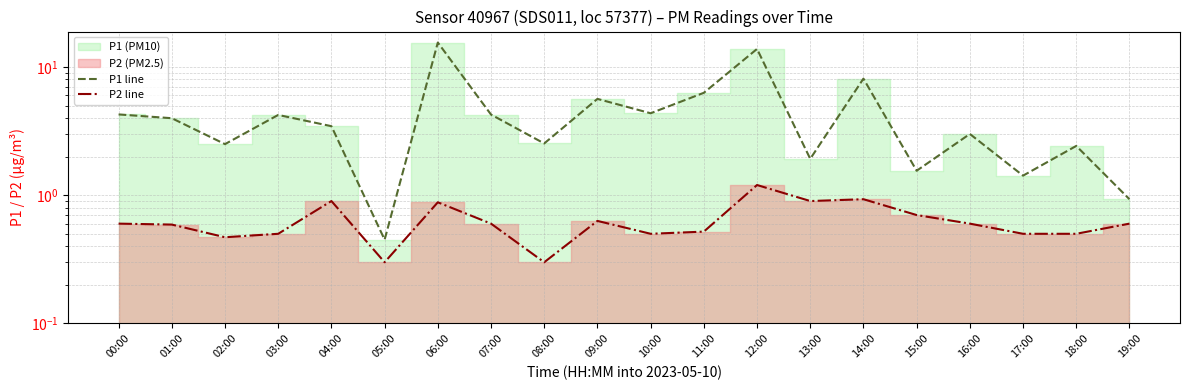

What is the value of the P1 line point at the 16th from the left?

1.6